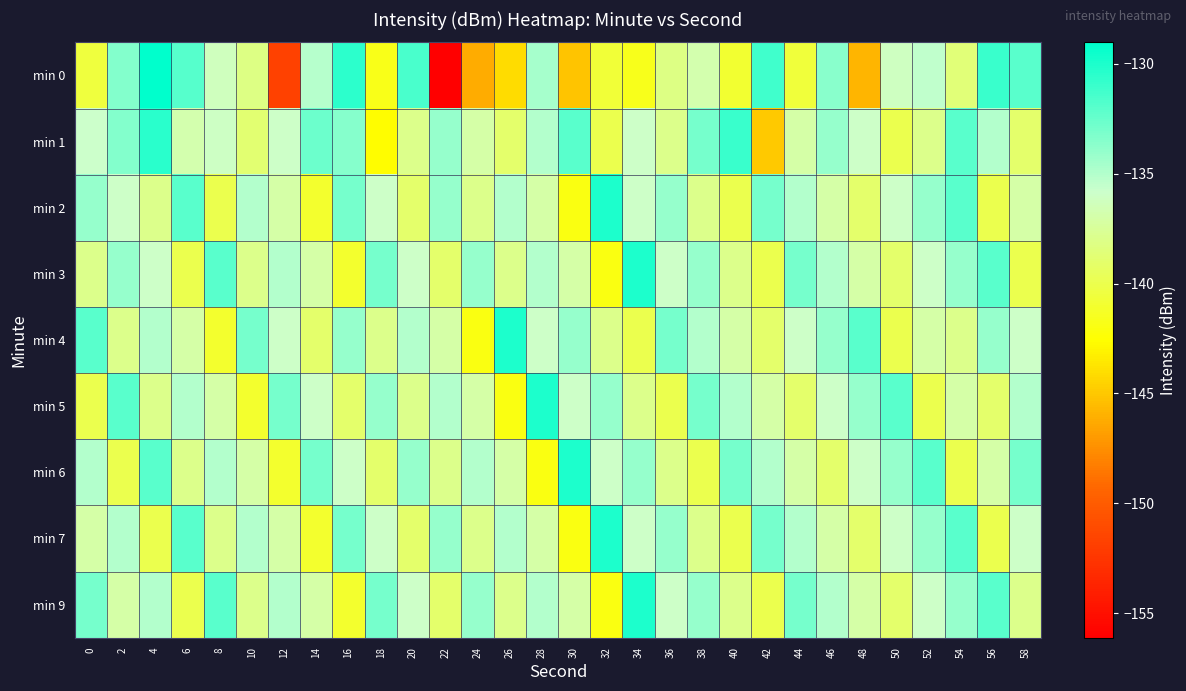

Which has a higher value, 36 or 30?

36